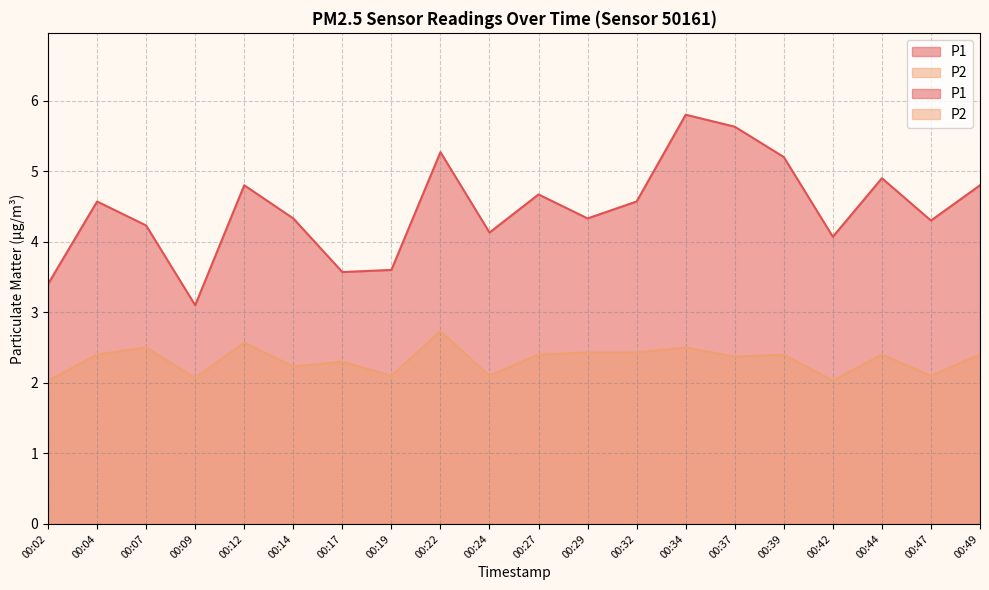

What is the value of the P1 point at the 9th from the left?

5.3